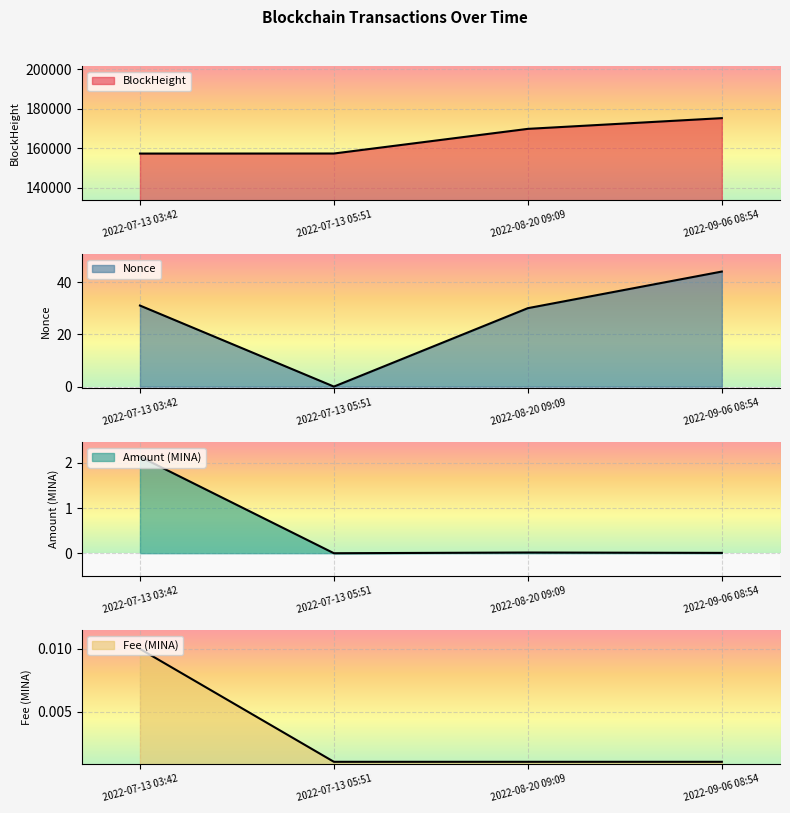

How many values in Amount are above zero?

3